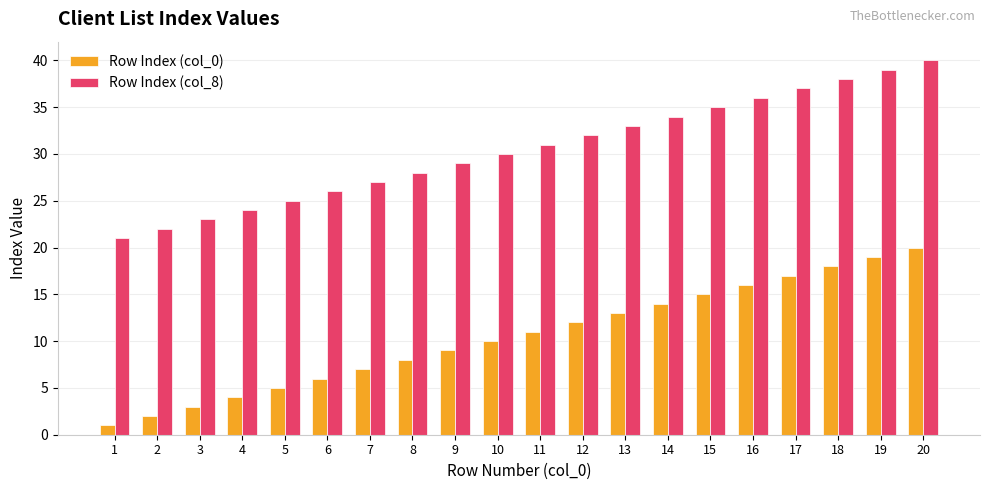

What is the difference between the Row Index (col_8) values at 9 and 16?

7